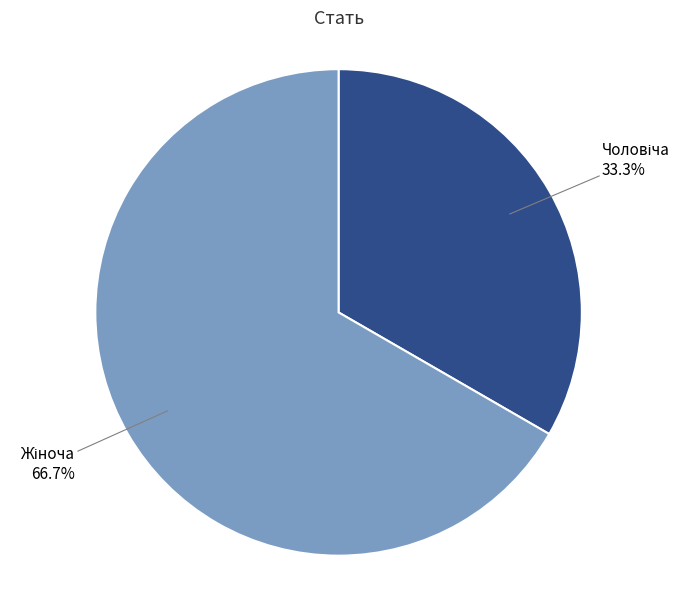

Is there a majority slice in this chart?

Yes